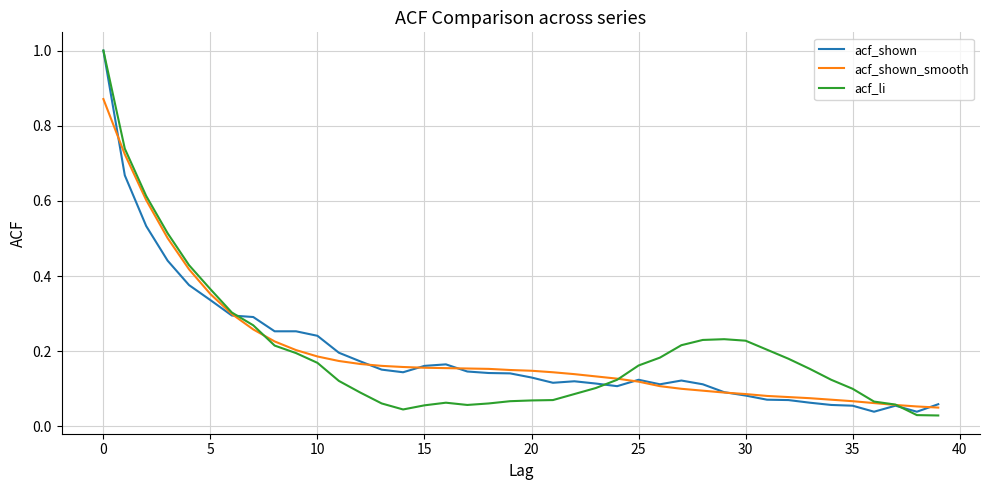

What is the greatest value displayed?

1.0